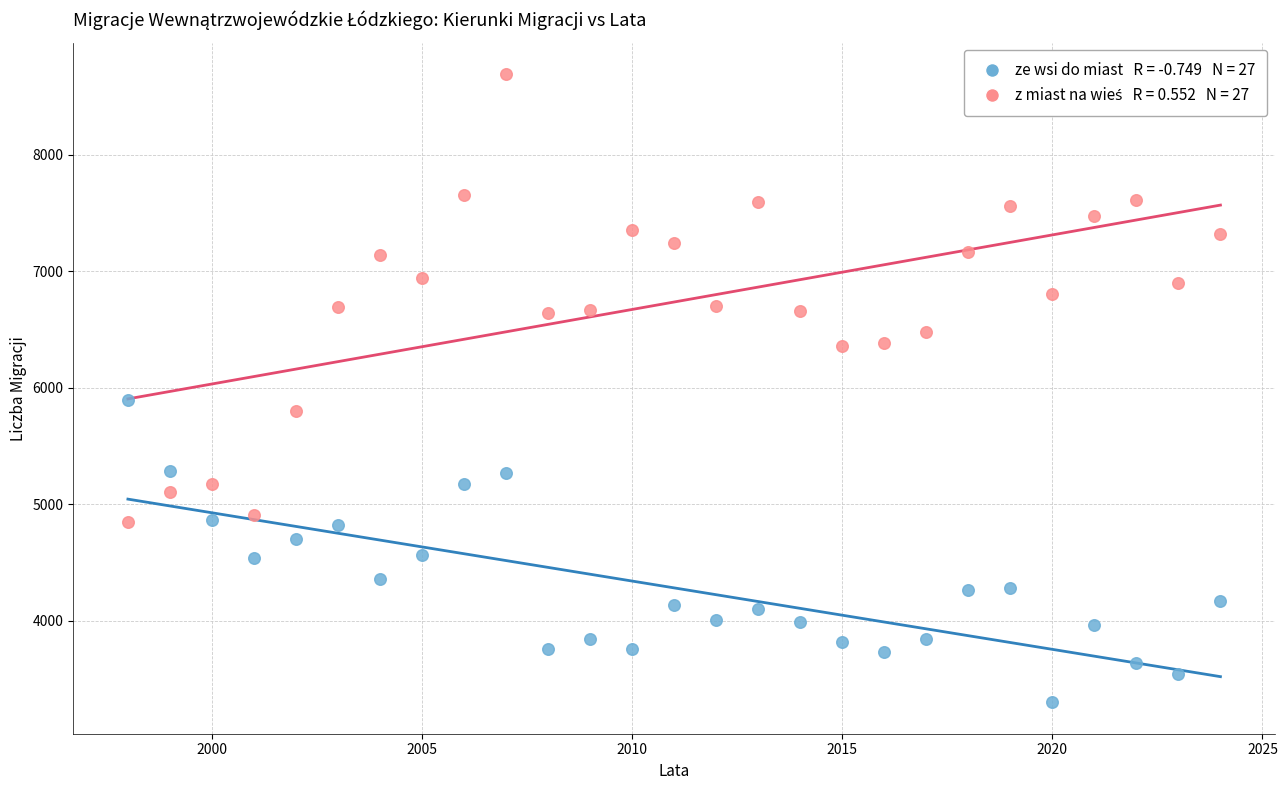

Across all series, what Y value is closest to 5995?

5894